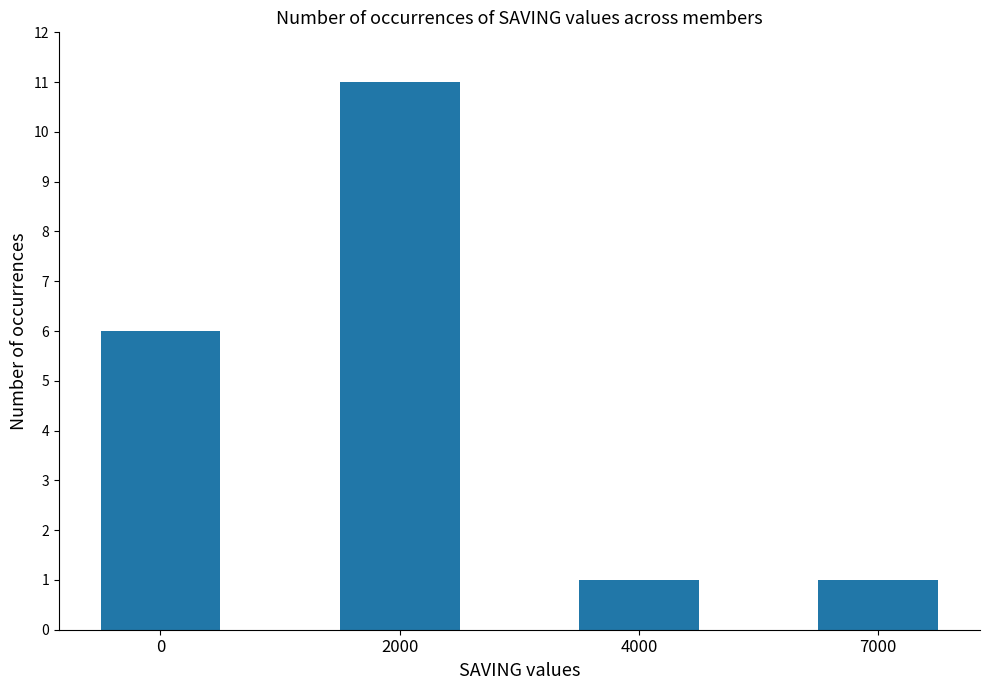

Which category has the highest value across all series?

2000